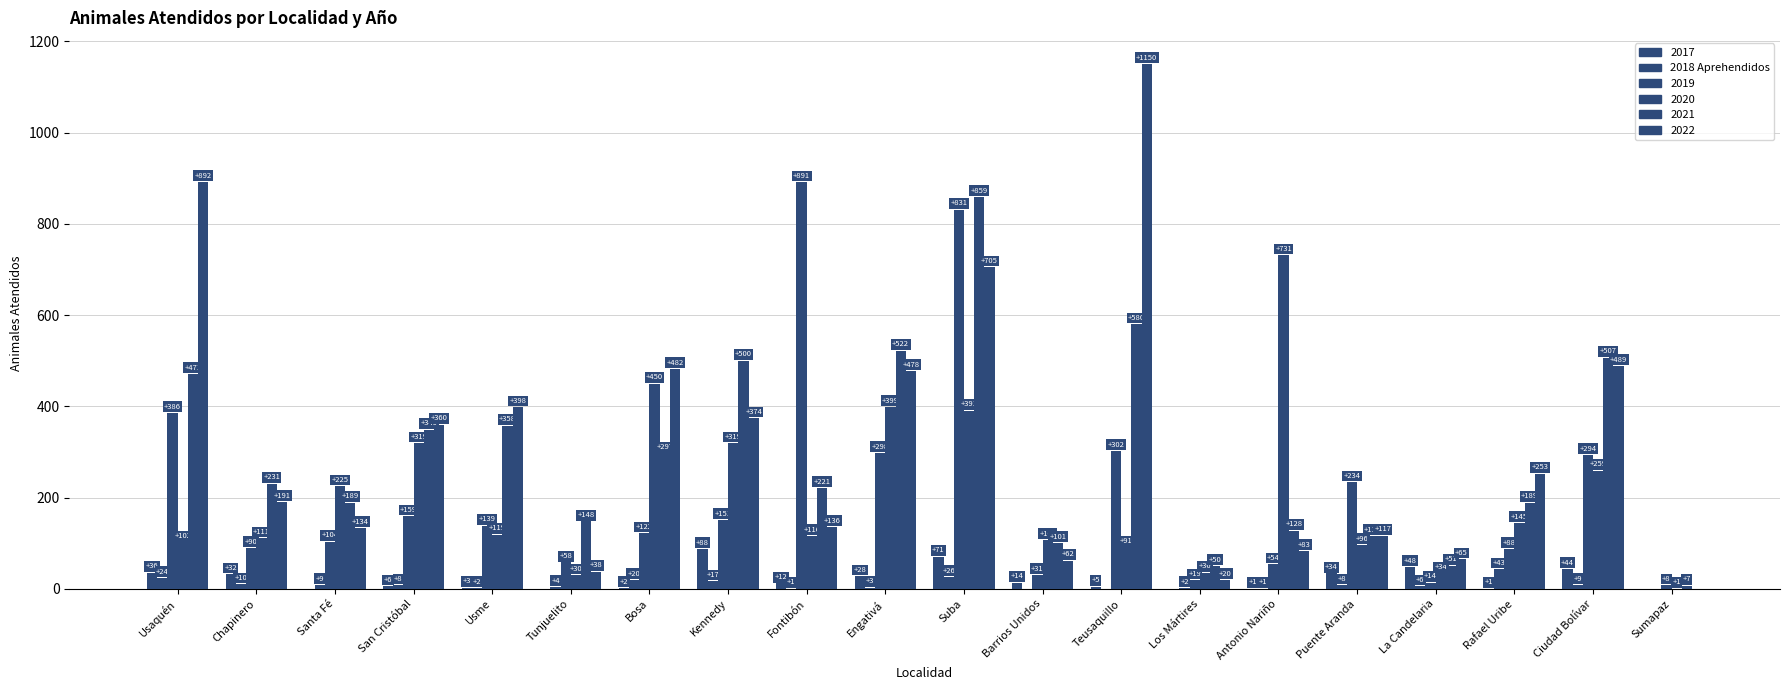

Count the number of categories in the chart.

20